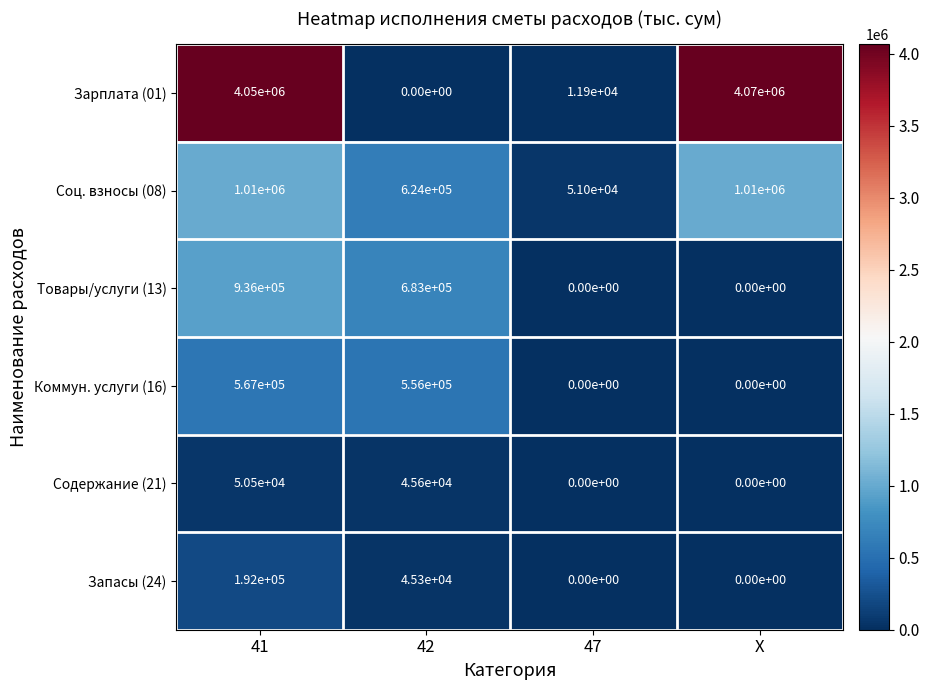

Reading right to left, what are all the values shown in this chart?

Зарплата (01): X=4070000	47=11900	42=0	41=4050000
Соц. взносы (08): X=1010000	47=51000	42=624000	41=1010000
Товары/услуги (13): X=0	47=0	42=683000	41=936000
Коммун. услуги (16): X=0	47=0	42=556000	41=567000
Содержание (21): X=0	47=0	42=45600	41=50500
Запасы (24): X=0	47=0	42=45300	41=192000